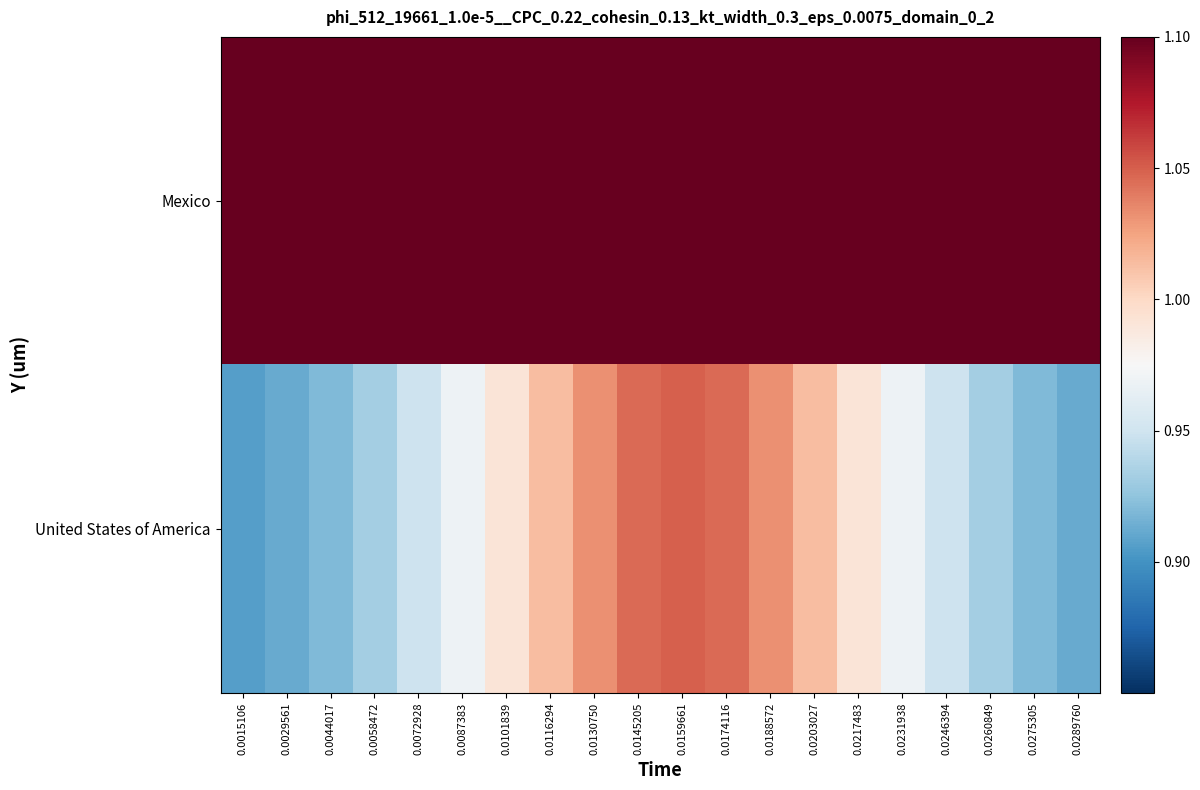

Which series has the largest range (max minus min)?

United States of America